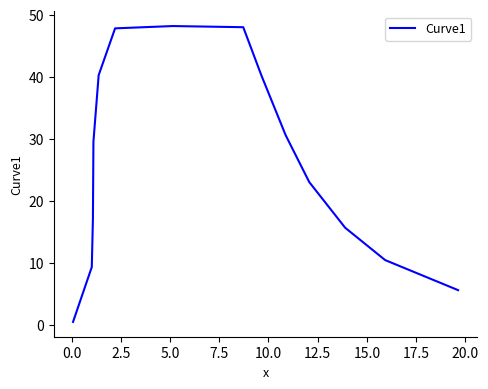

What is the maximum value shown in the chart?

48.2